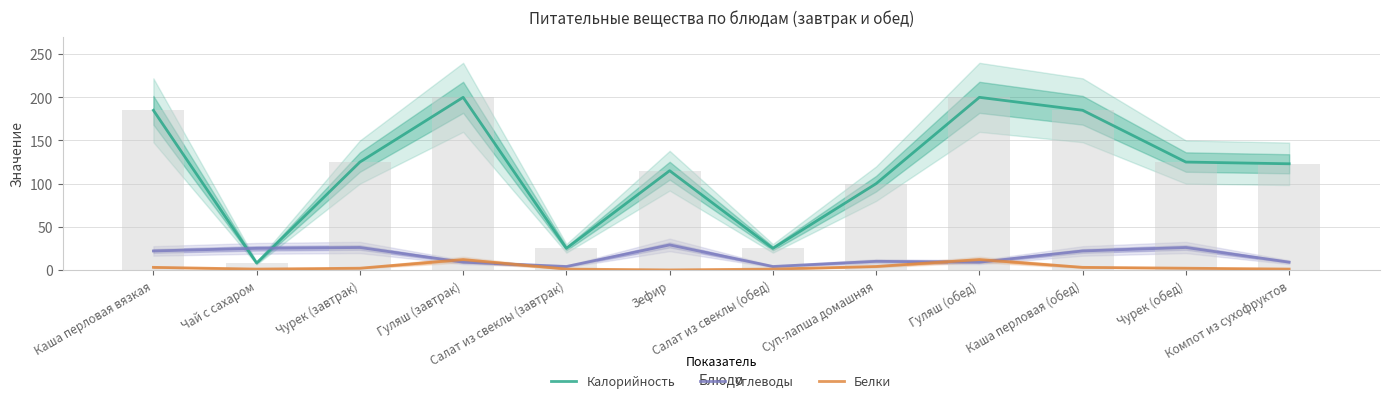

At how many categories does at least one series exceed 50?

9